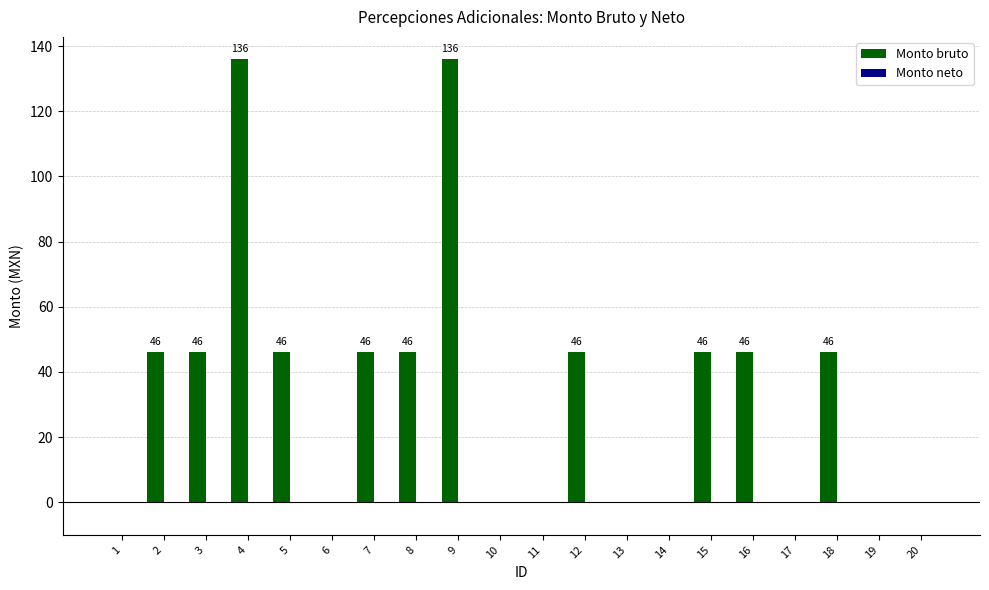

Reading right to left, extract all data points from this chart.

20=0	19=0	18=46	17=0	16=46	15=46	14=0	13=0	12=46	11=0	10=0	9=136	8=46	7=46	6=0	5=46	4=136	3=46	2=46	1=0